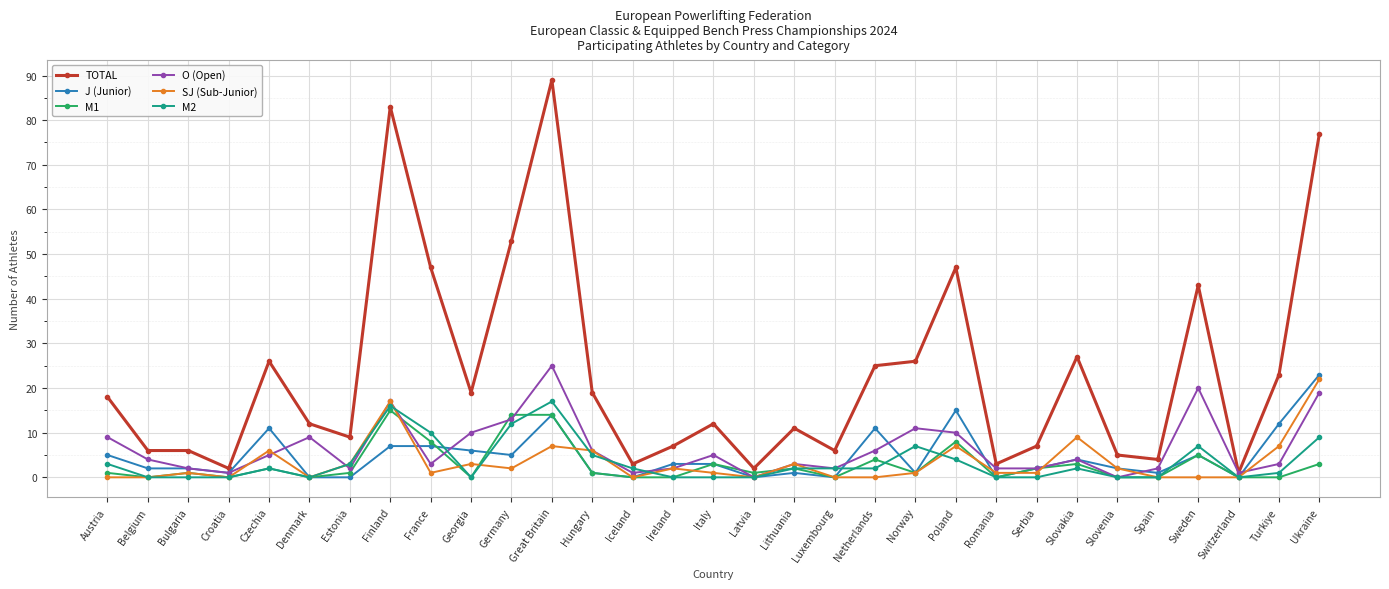

Reading left to right, what are all the values shown in this chart?

TOTAL: 18	6	6	2	26	12	9	83	47	19	53	89	19	3	7	12	2	11	6	25	26	47	3	7	27	5	4	43	1	23	77
J (Junior): 5	2	2	1	11	0	0	7	7	6	5	14	1	0	3	3	0	1	0	11	1	15	0	2	4	2	1	5	0	12	23
M1: 1	0	1	0	2	0	1	15	8	0	14	14	1	0	0	3	1	2	0	4	1	8	0	2	3	0	0	5	0	0	3
O (Open): 9	4	2	1	5	9	2	17	3	10	13	25	6	1	2	5	0	3	2	6	11	10	2	2	4	0	2	20	1	3	19
SJ (Sub-Junior): 0	0	1	0	6	0	3	17	1	3	2	7	6	0	2	1	0	3	0	0	1	7	1	1	9	2	0	0	0	7	22
M2: 3	0	0	0	2	0	3	16	10	0	12	17	5	2	0	0	0	2	2	2	7	4	0	0	2	0	0	7	0	1	9